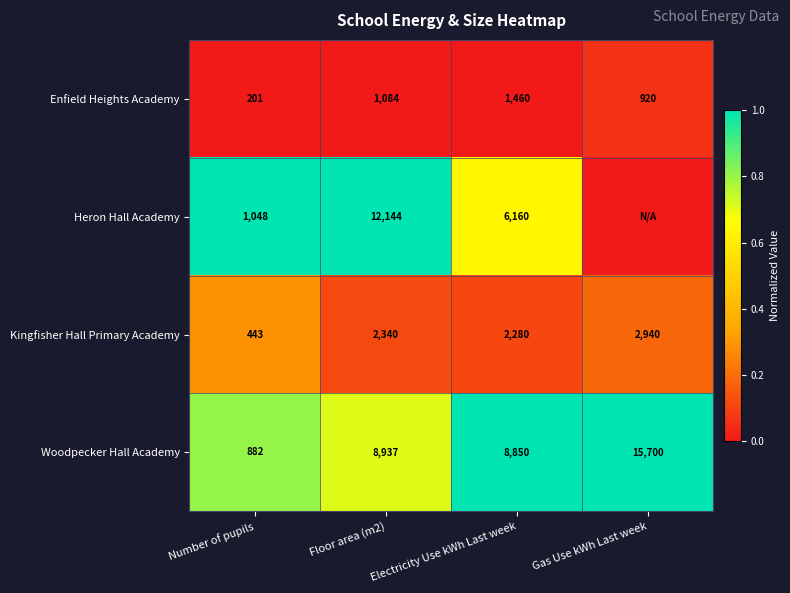

Is the value of Heron Hall Academy at Floor area (m2) greater than the value of Woodpecker Hall Academy at Gas Use kWh Last week?

No